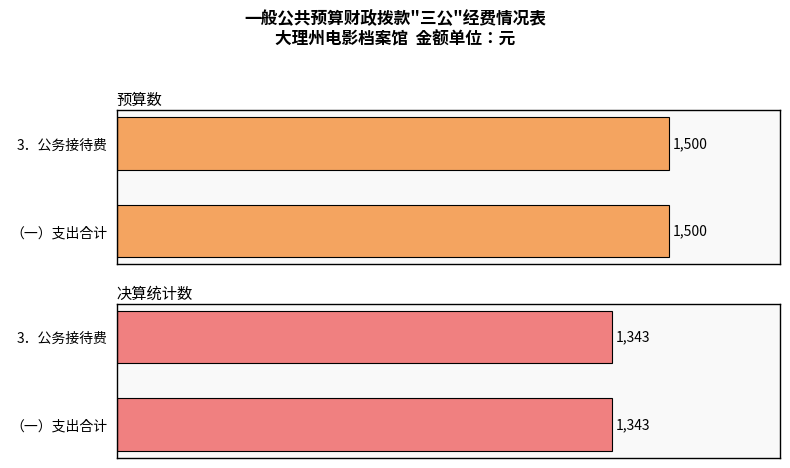

What is the lowest value of the 决算统计数 series?

1343